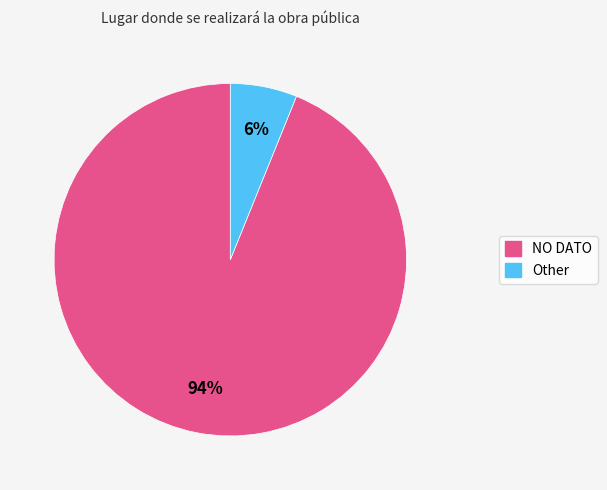

Which category has the biggest portion of the pie?

NO DATO